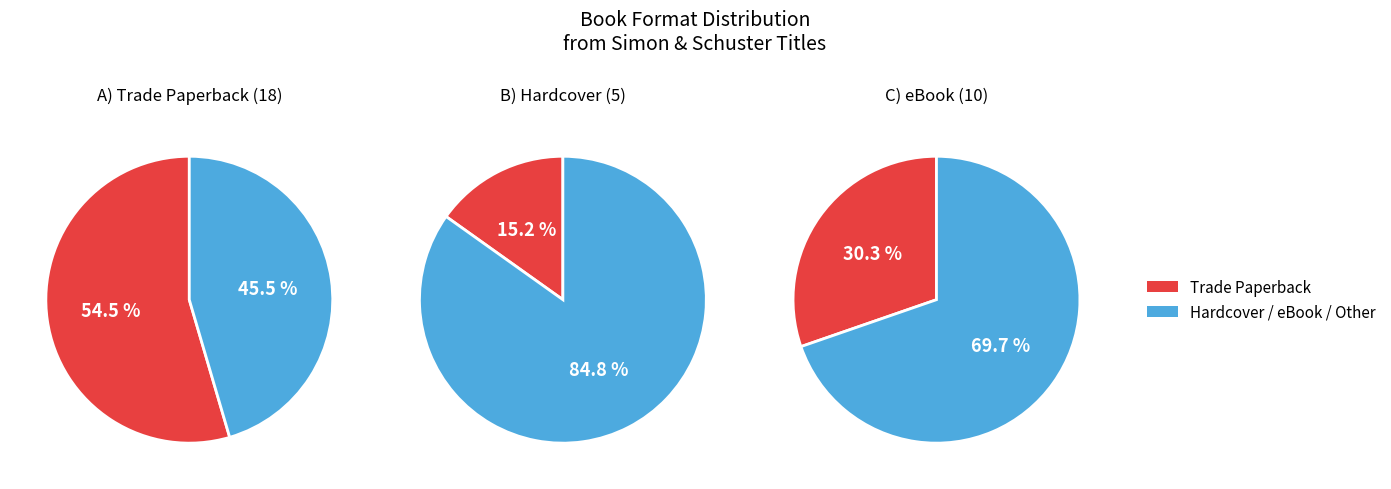

What is the change in value from Trade Paperback to eBook?

-8